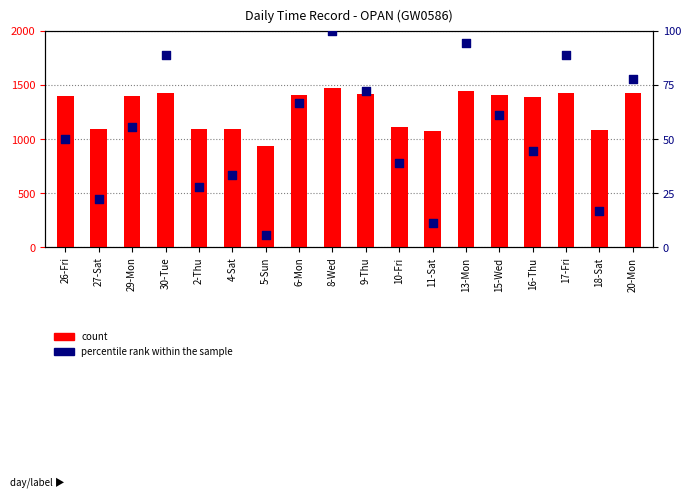

Which series contains the lowest Y value?

percentile rank within the sample